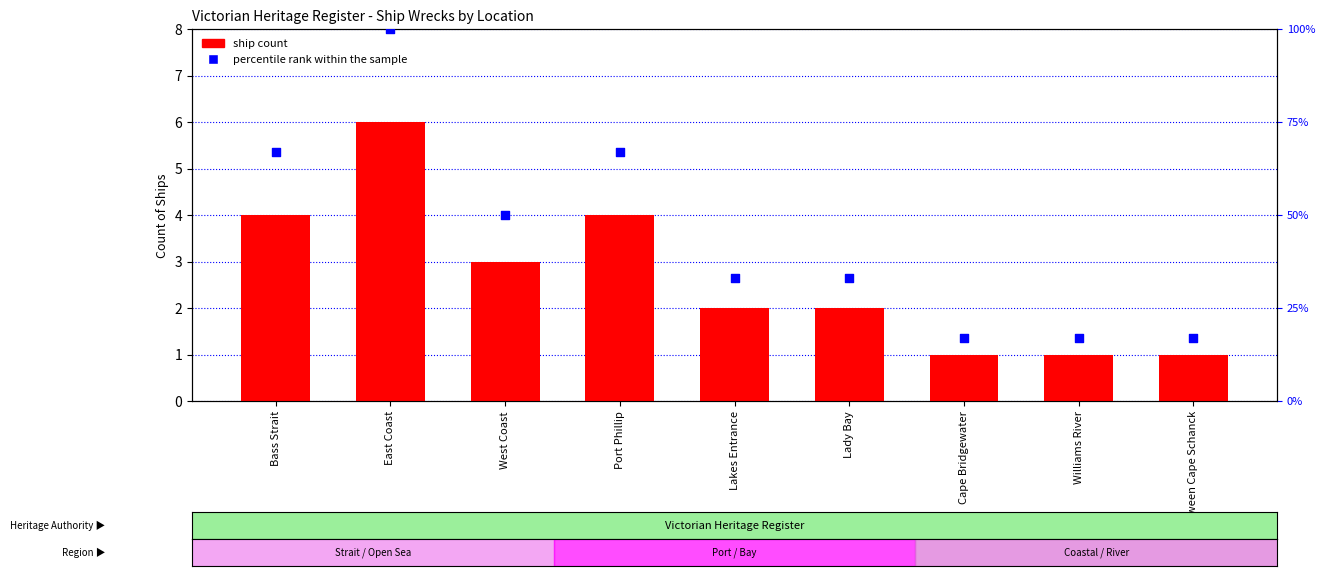

Which series has the widest spread of Y values?

percentile rank within the sample